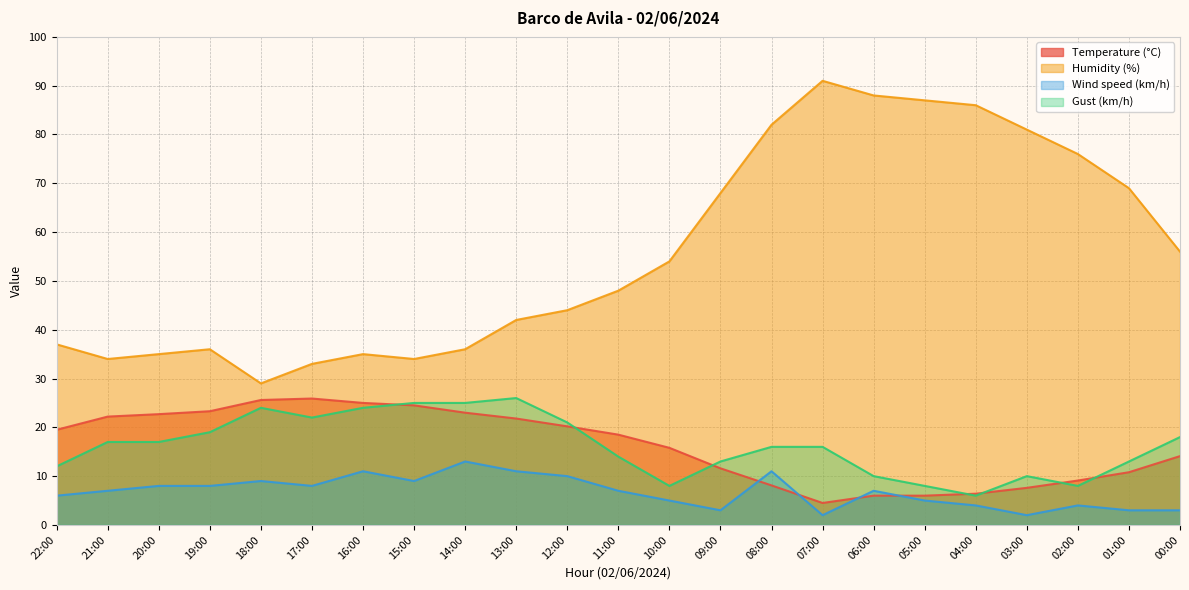

What is the label of the 17th point from the right?

16:00